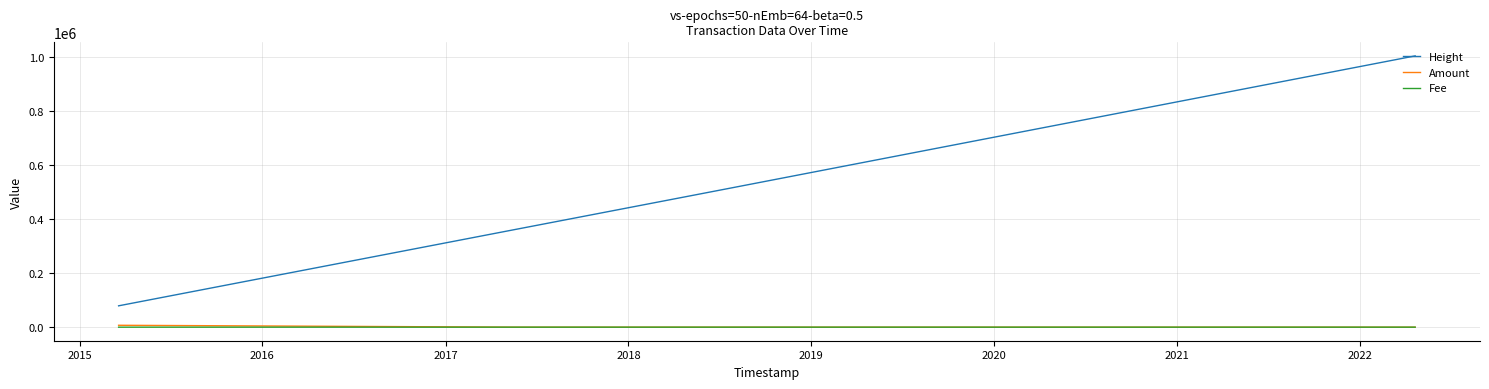

At how many categories does at least one series exceed 27809?

5